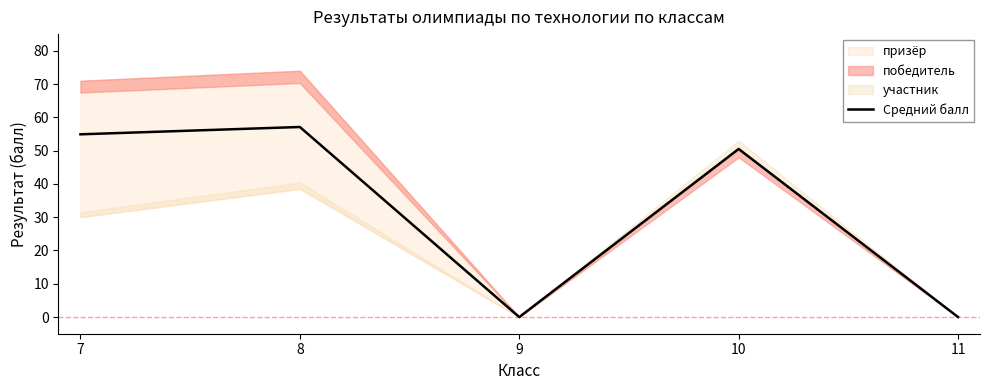

At which label does the data first exceed 50?

7